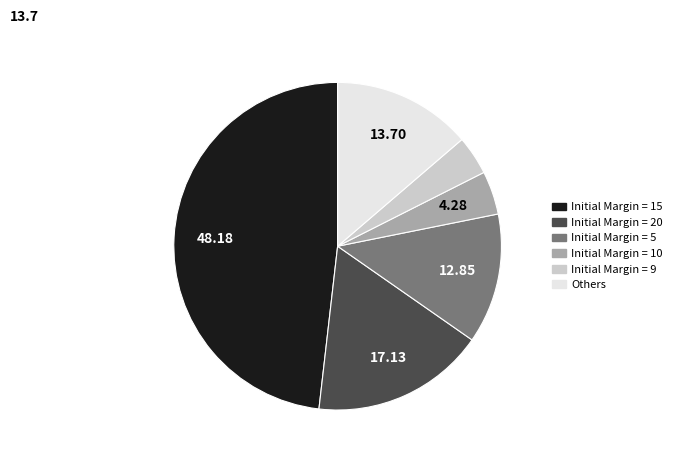

Is there any slice that represents more than half of the pie?

No